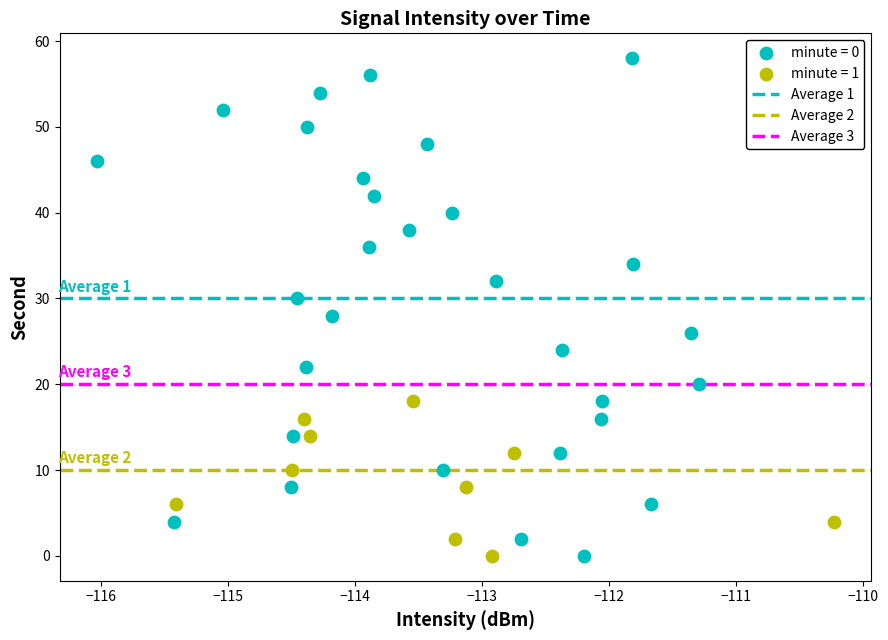

Which series reaches the maximum Y coordinate?

minute = 0